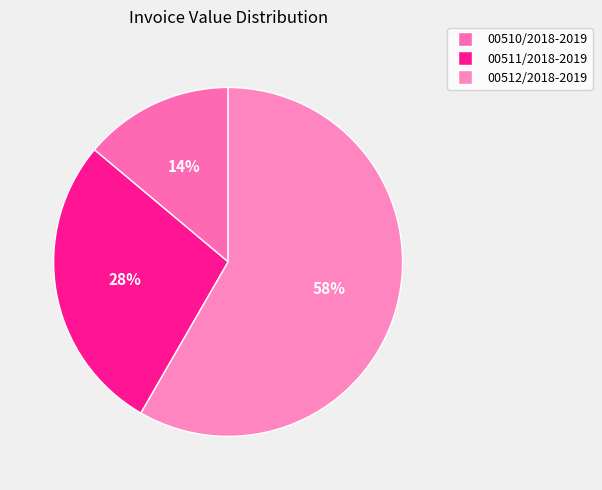

Is it true that 00512/2018-2019 is 71% of the pie?

False